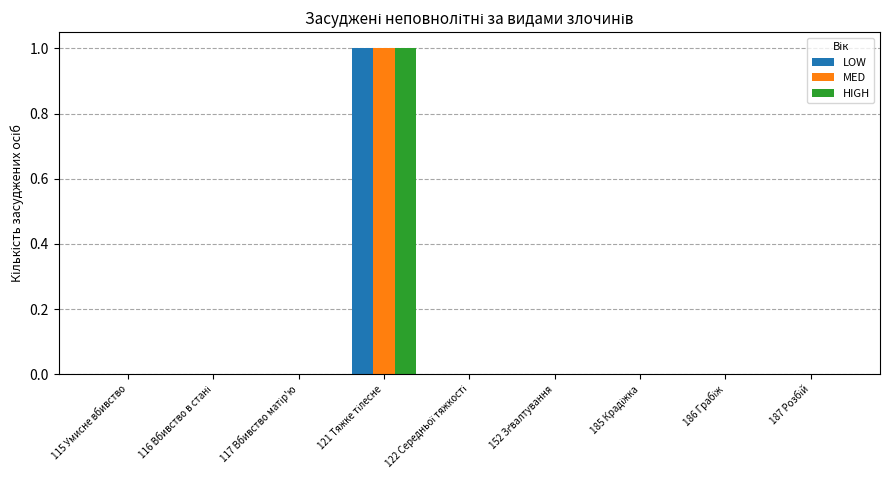

How many LOW values are between 0 and 1?

9